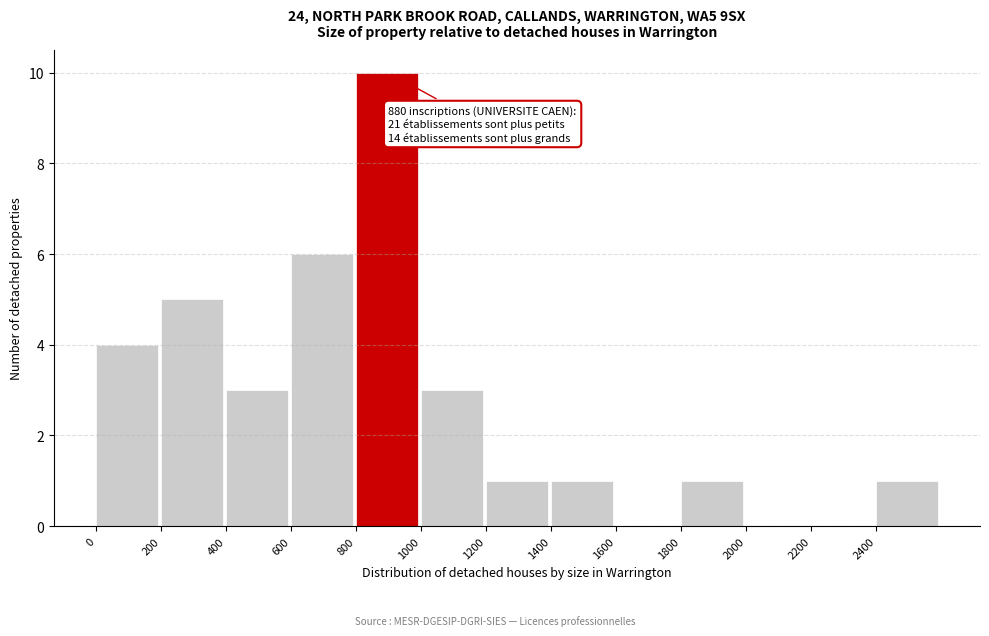

Which range on the x-axis has the tallest bar?

800 to 1000